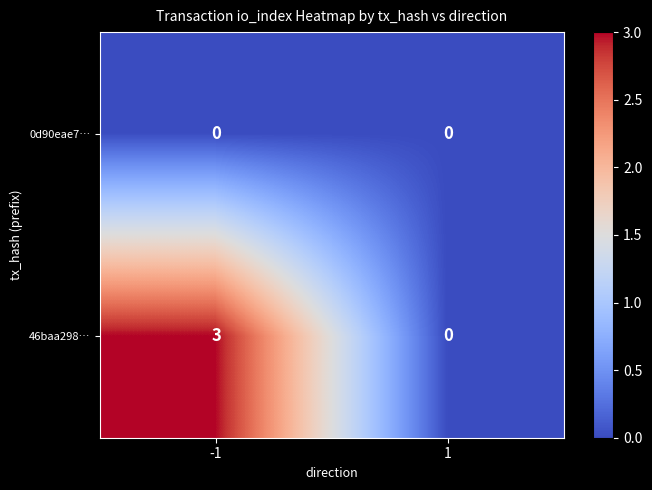

Rank the series by their maximum value, from highest to lowest.

46baa298…, 0d90eae7…